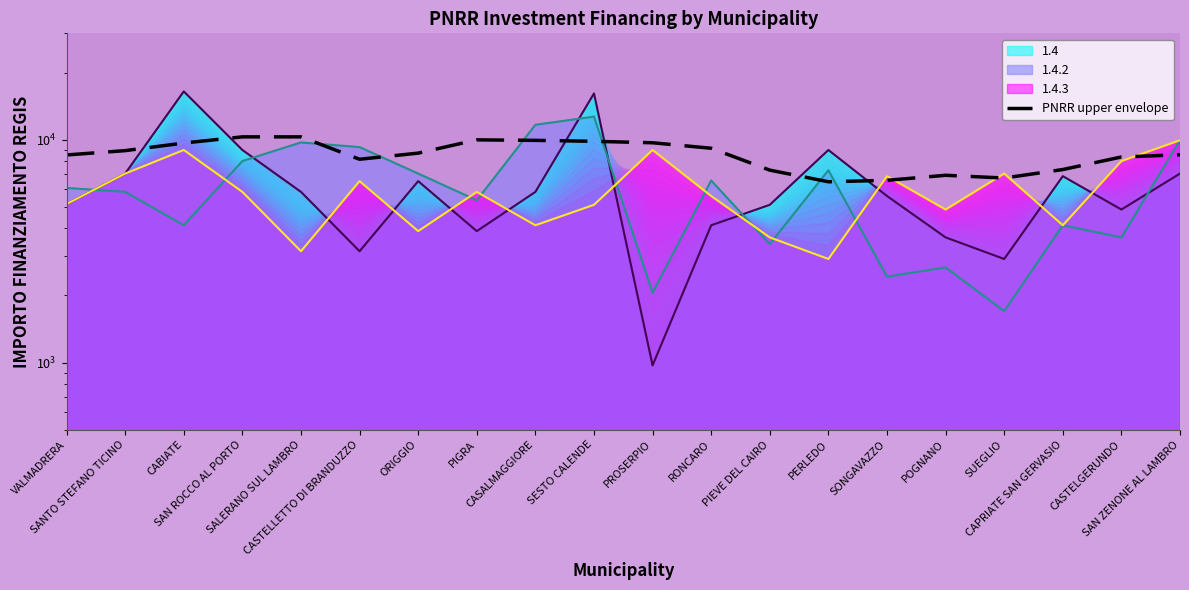

What is the sum of the values at PIEVE DEL CAIRO and SUEGLIO?

14030.4